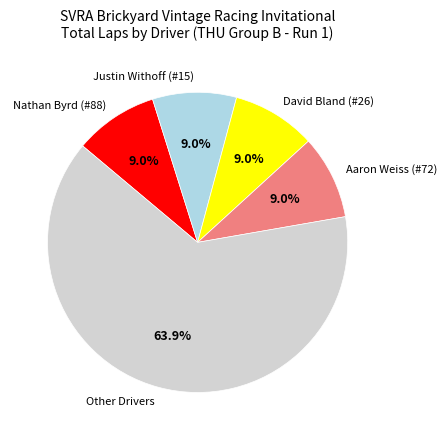

Do Aaron Weiss (#72) and Other Drivers together represent more than half of the pie?

Yes